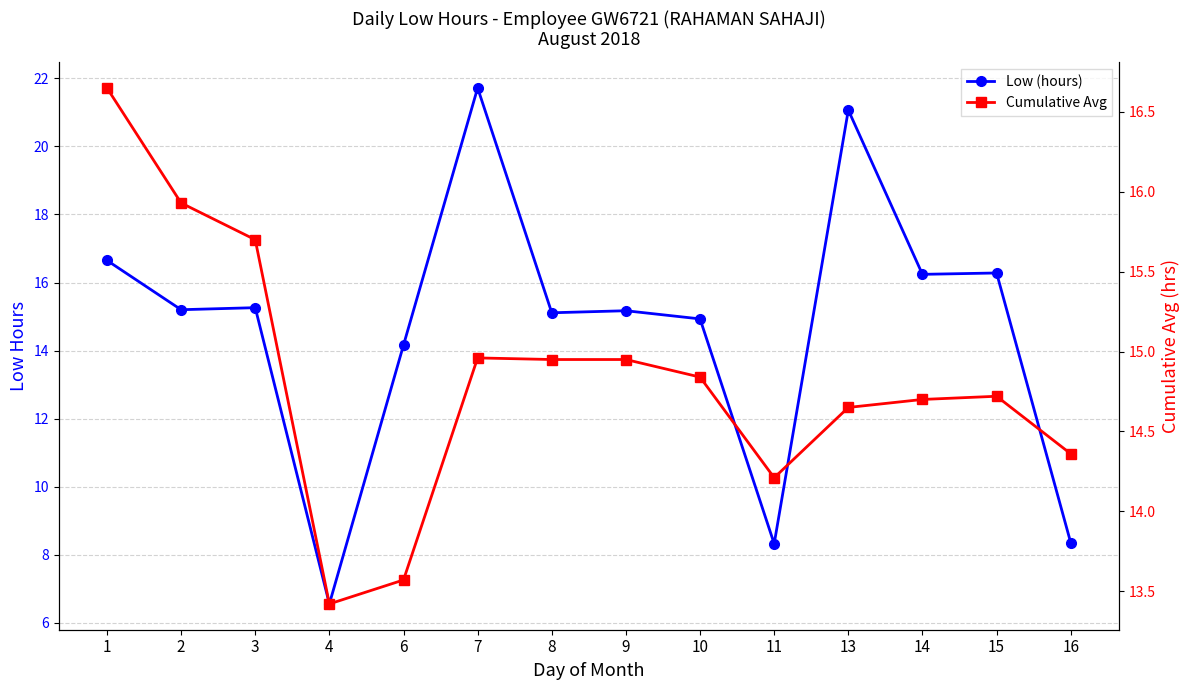

Between 1 and 14, which series saw the biggest shift?

Cumulative Avg